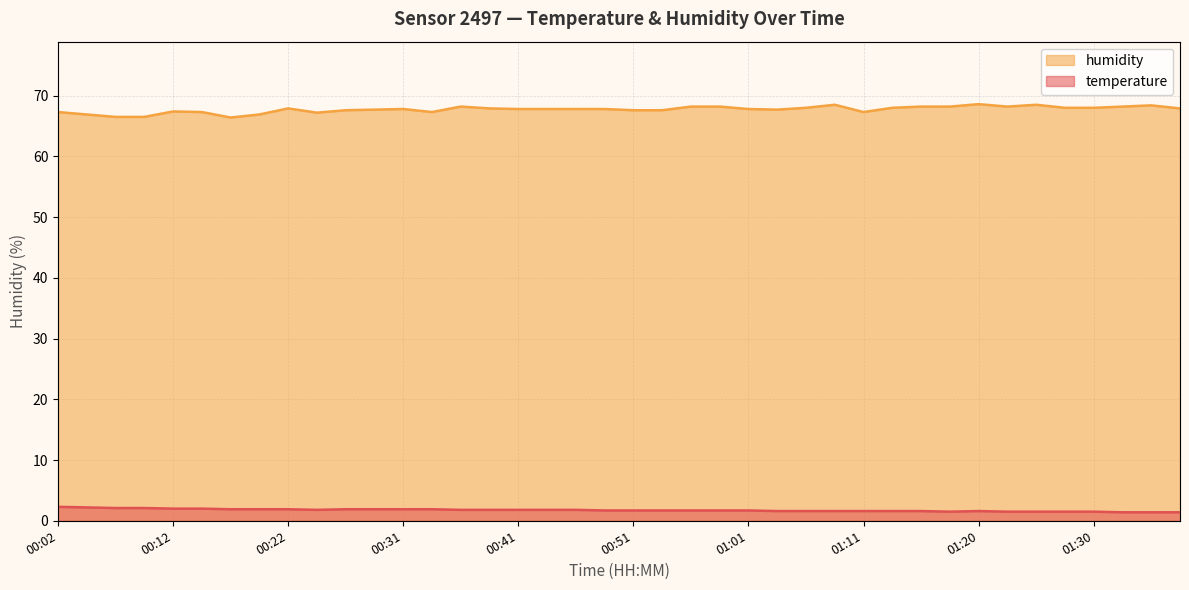

Between 00:17 and 00:29, which series saw the biggest shift?

humidity